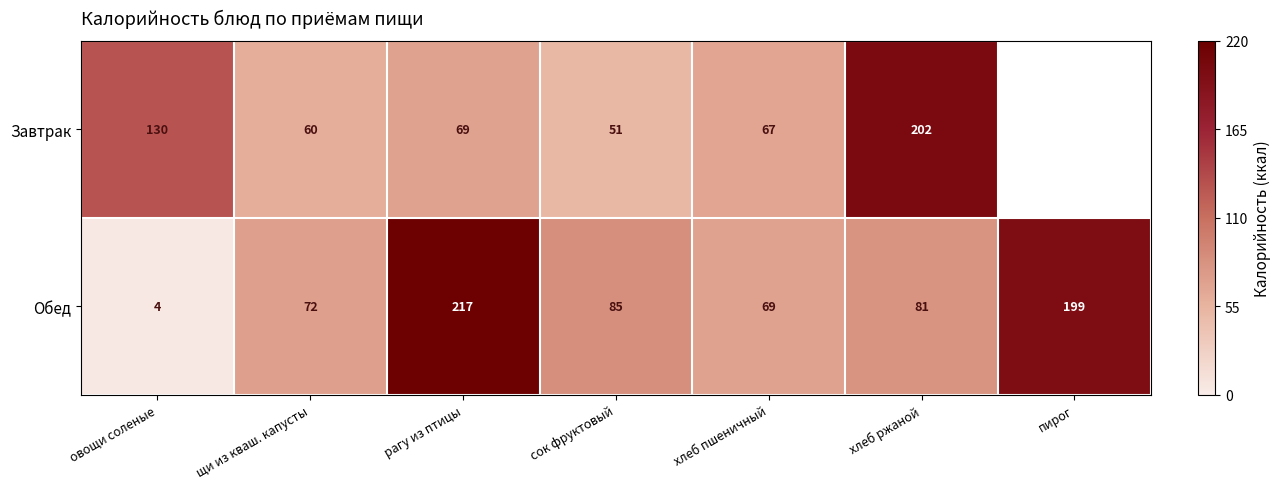

What is the lowest value of the Обед series?

4